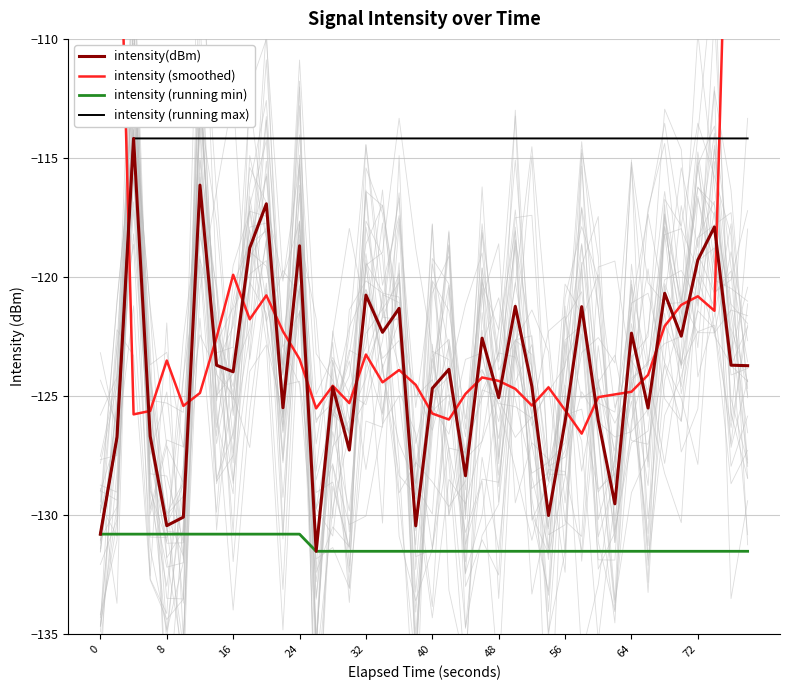

What are all the series names shown in the legend?

intensity(dBm), intensity (smoothed), intensity (running min), intensity (running max)